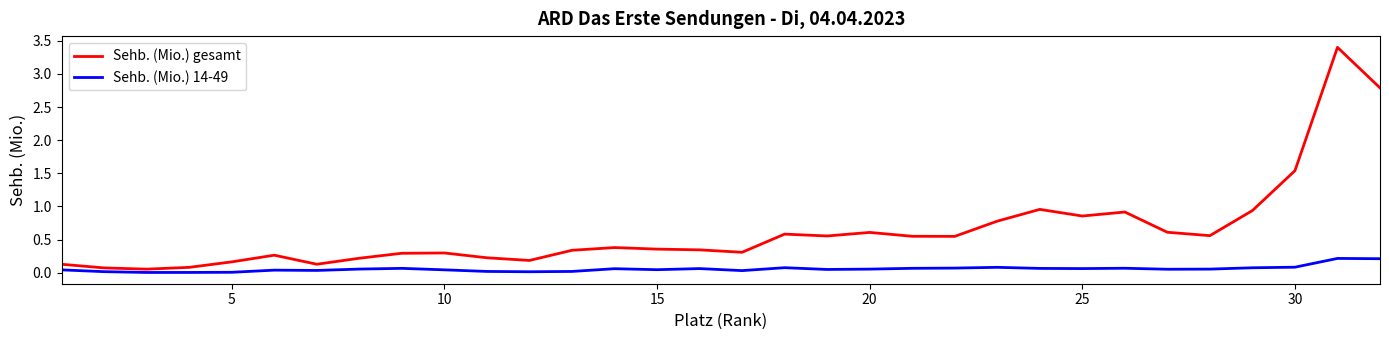

What is the maximum value shown in the chart?

3.4